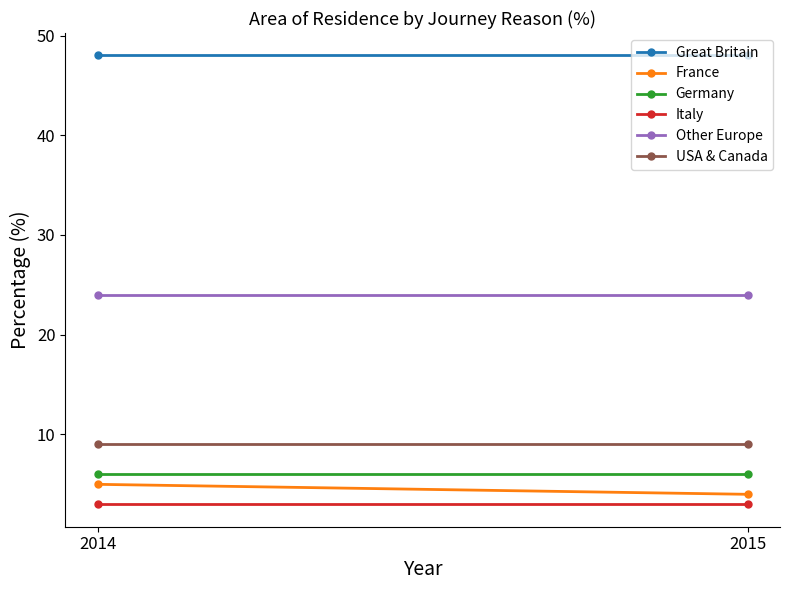

How many data points in France are less than 5?

1